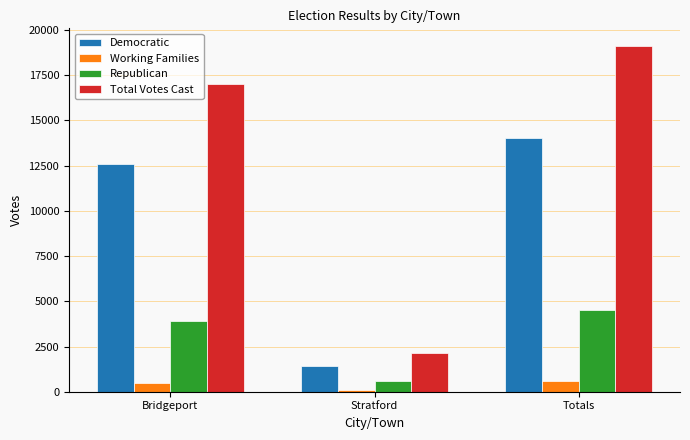

At how many categories does at least one series exceed 14360?

2